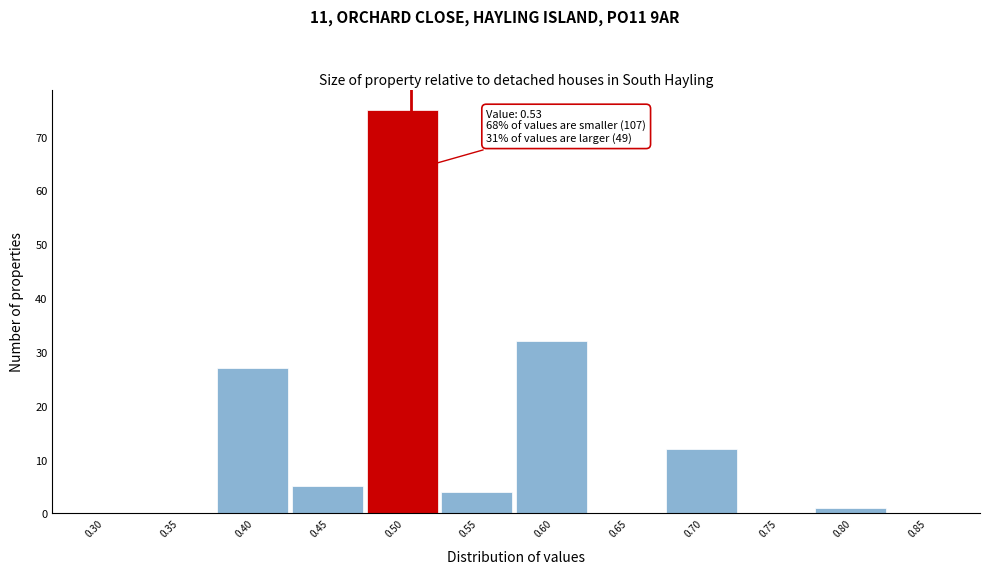

Reading left to right, extract all data points from this chart.

0.30=0	0.35=0	0.40=27	0.45=5	0.50=75	0.55=4	0.60=32	0.65=0	0.70=12	0.75=0	0.80=1	0.85=0